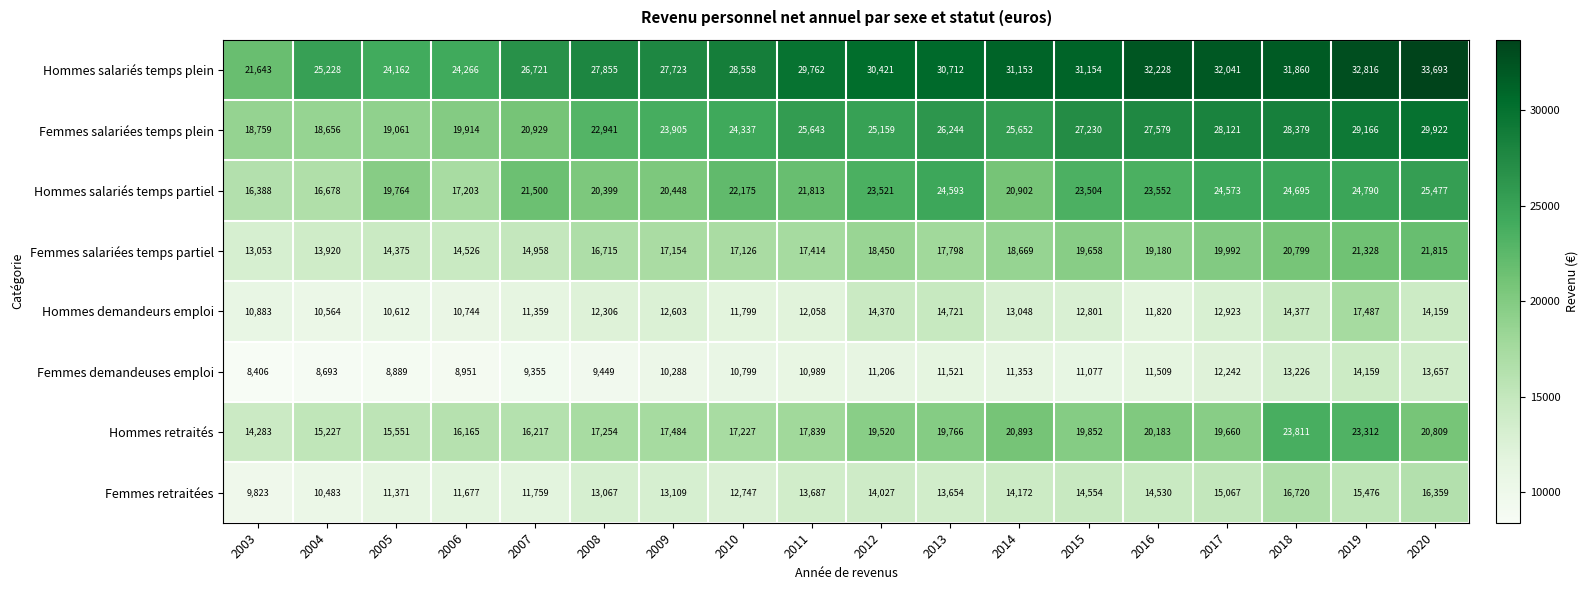

Which series has the largest total across all categories?

Hommes salariés temps plein